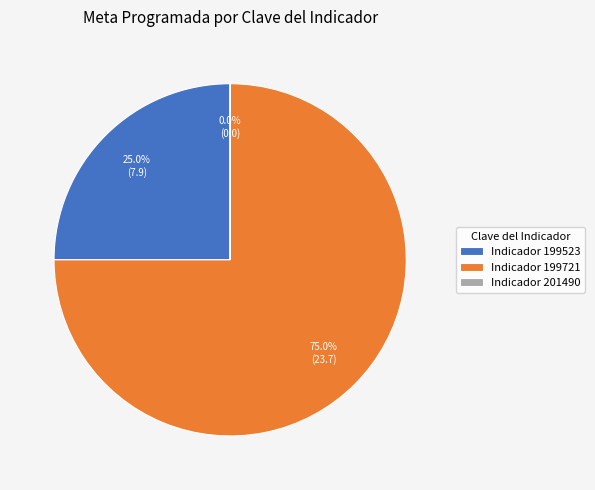

What is the smallest slice in the pie chart?

201490